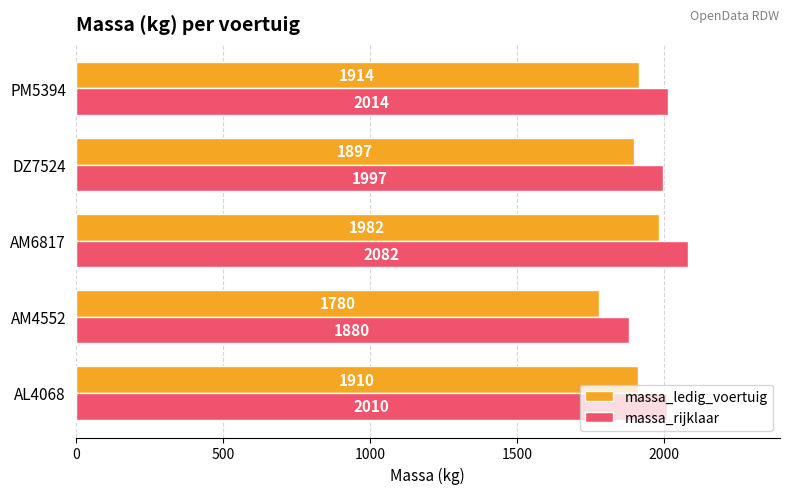

List the series in order of their overall mean, highest first.

massa_rijklaar, massa_ledig_voertuig